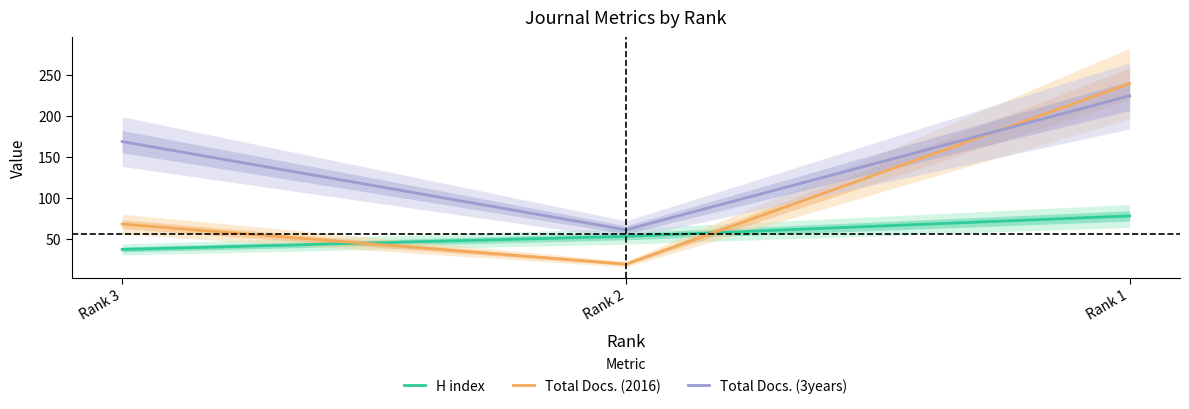

True or false: Total Docs. (2016) has a value of 68 at Rank 3.

True